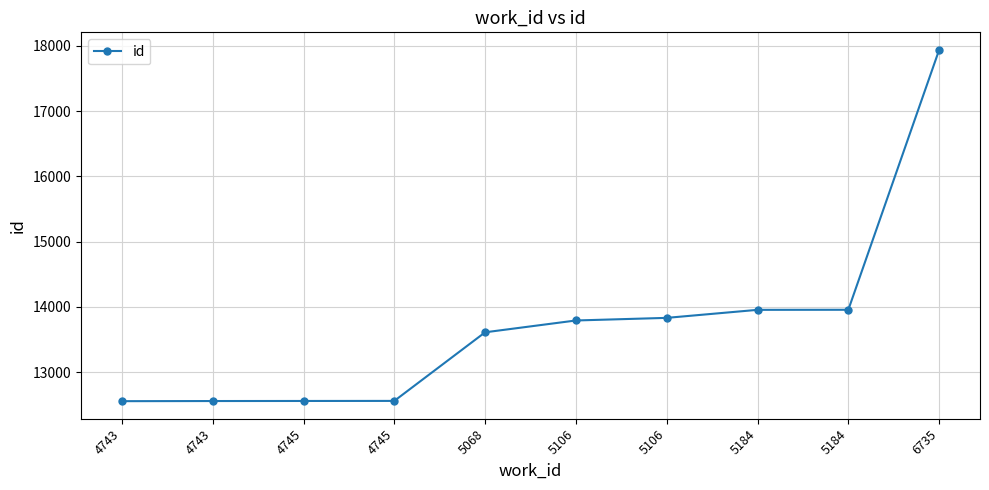

Reading right to left, transcribe all the data shown in this chart.

6735=17938	5184=13957	5184=13956	5106=13833	5106=13793	5068=13612	4745=12561	4745=12560	4743=12559	4743=12557